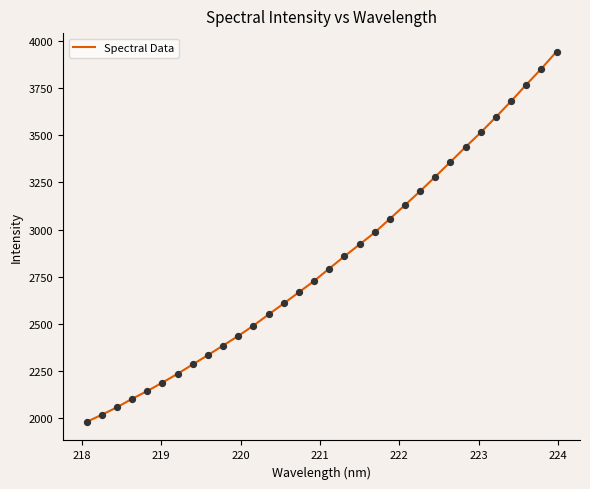

What is the difference between the maximum and minimum values?

1963.4